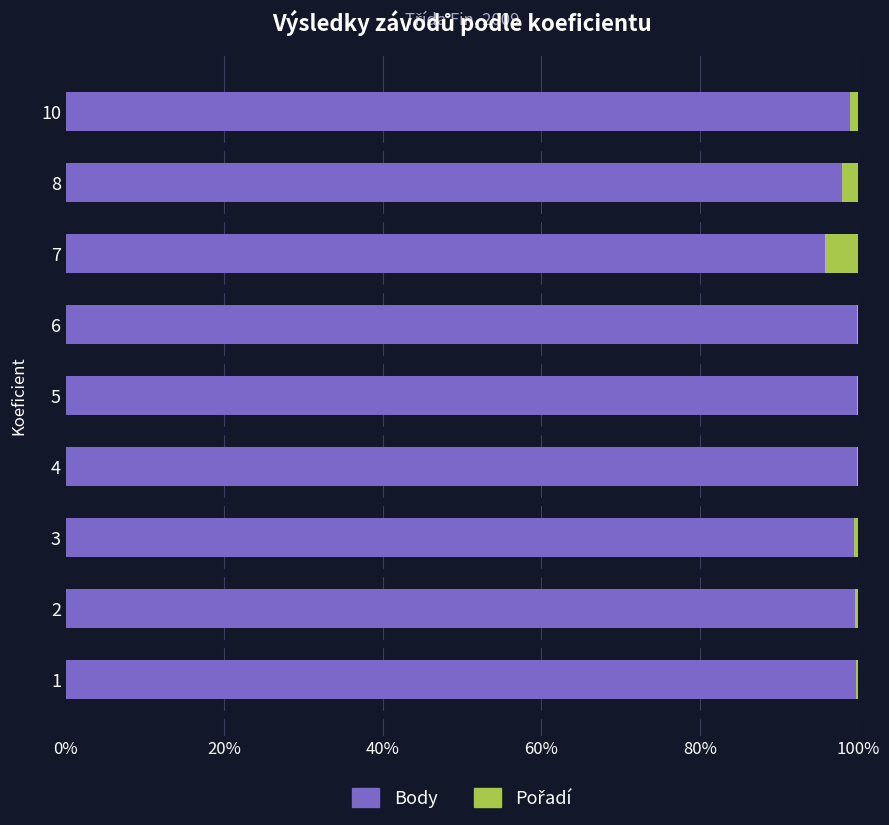

What is the total value across all series at 2?

100.0